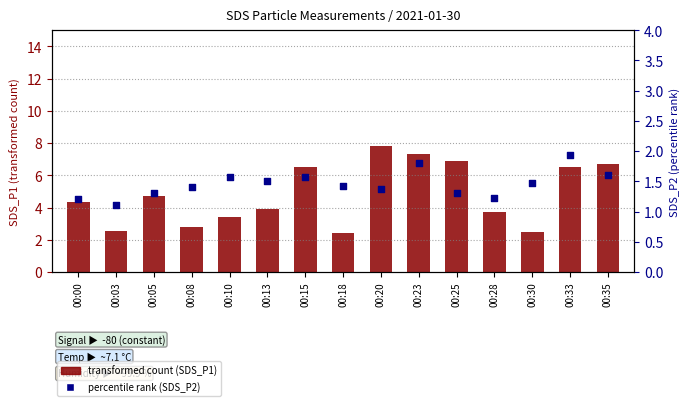

At which category is the sum across all series the highest?

00:20